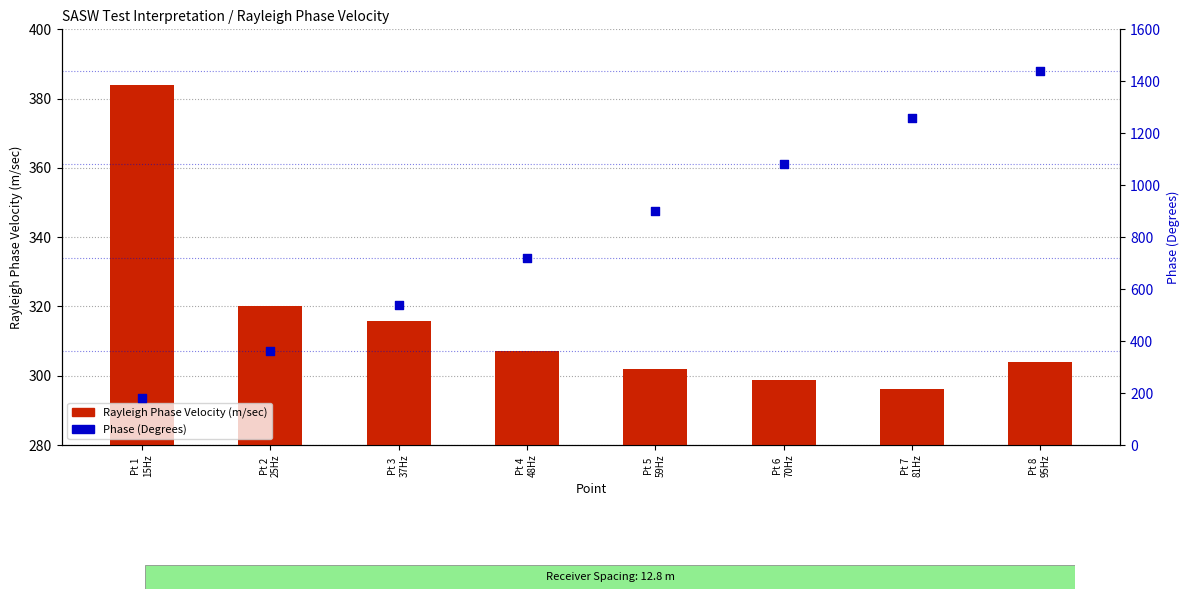

At which category is the sum across all series the highest?

Pt 8
95Hz